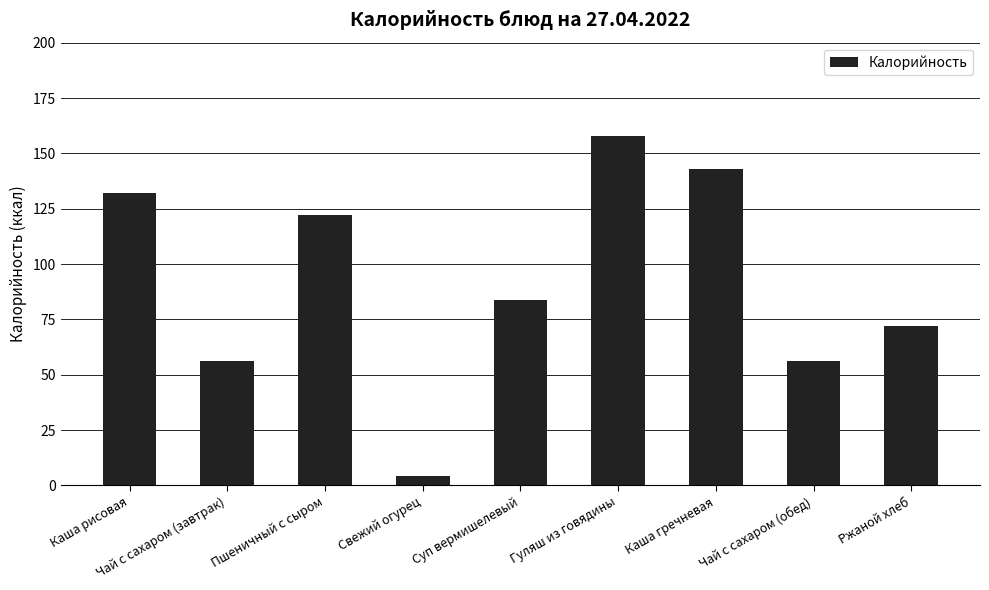

Where is the data nearest to the value 81?

Суп вермишелевый